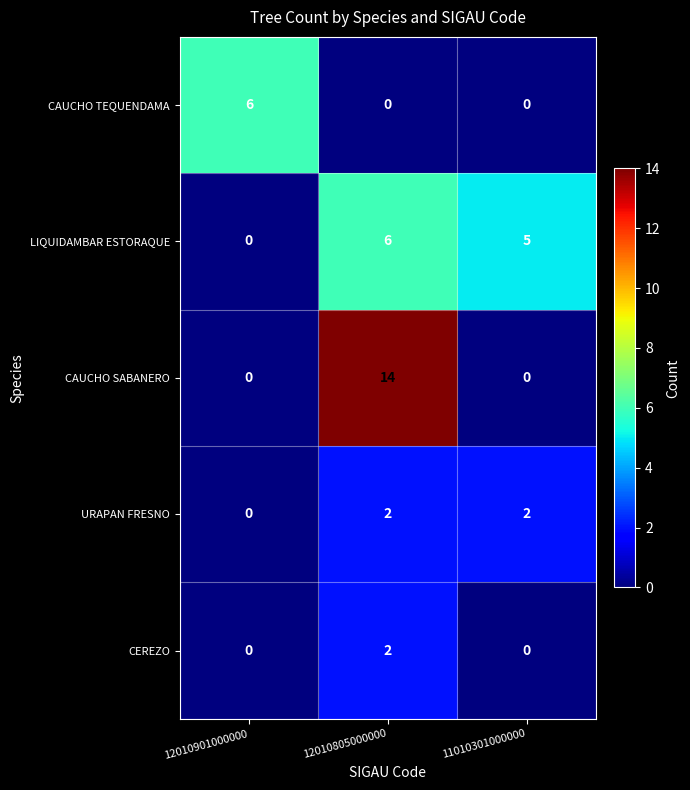

What is the maximum value shown in the chart?

14